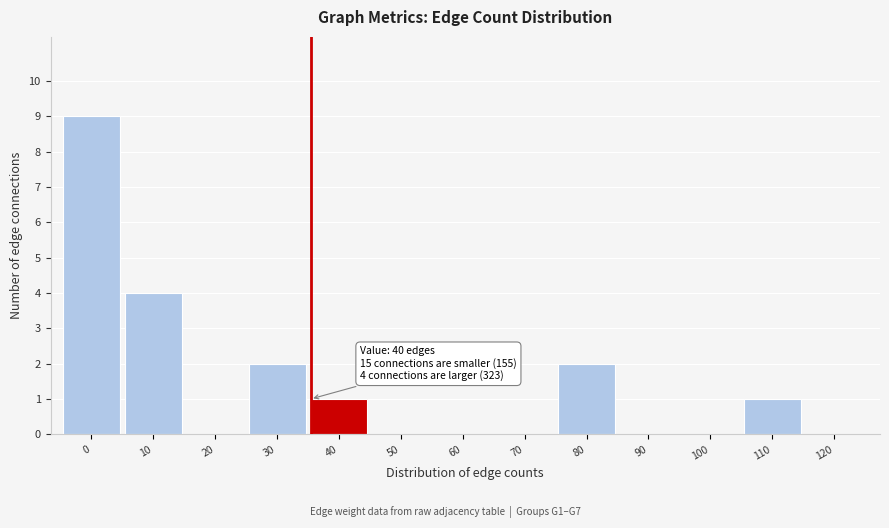

Reading left to right, transcribe all the data shown in this chart.

0=9	10=4	20=0	30=2	40=1	50=0	60=0	70=0	80=2	90=0	100=0	110=1	120=0